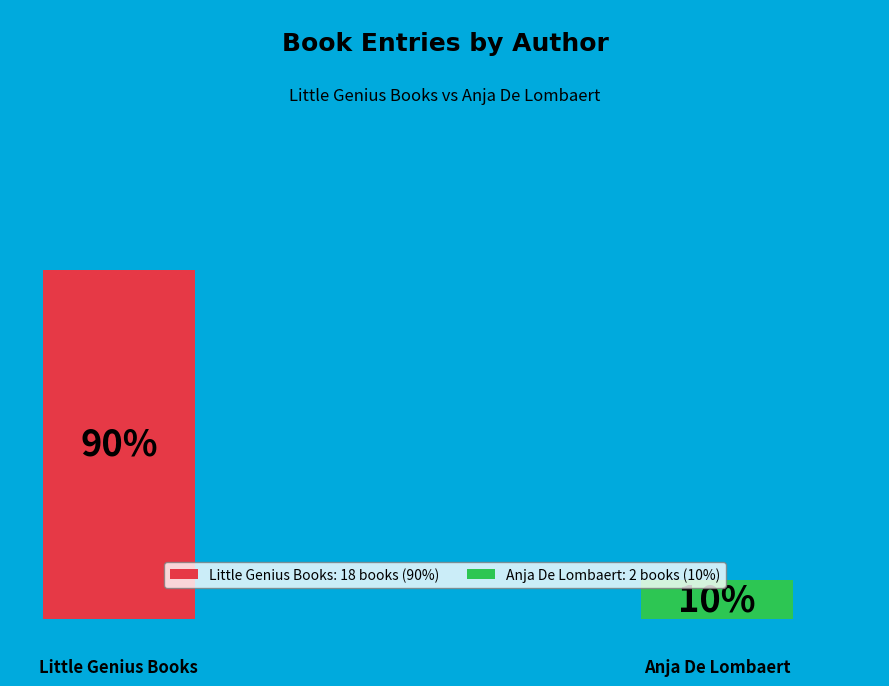

How many segments does this pie chart have?

2